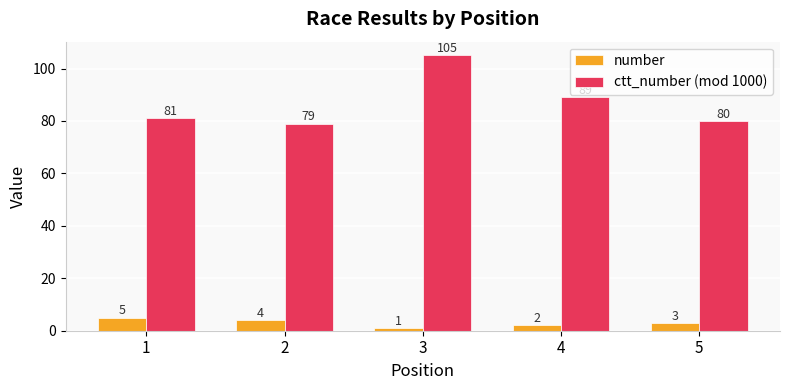

Where does the number series first go above 3?

1